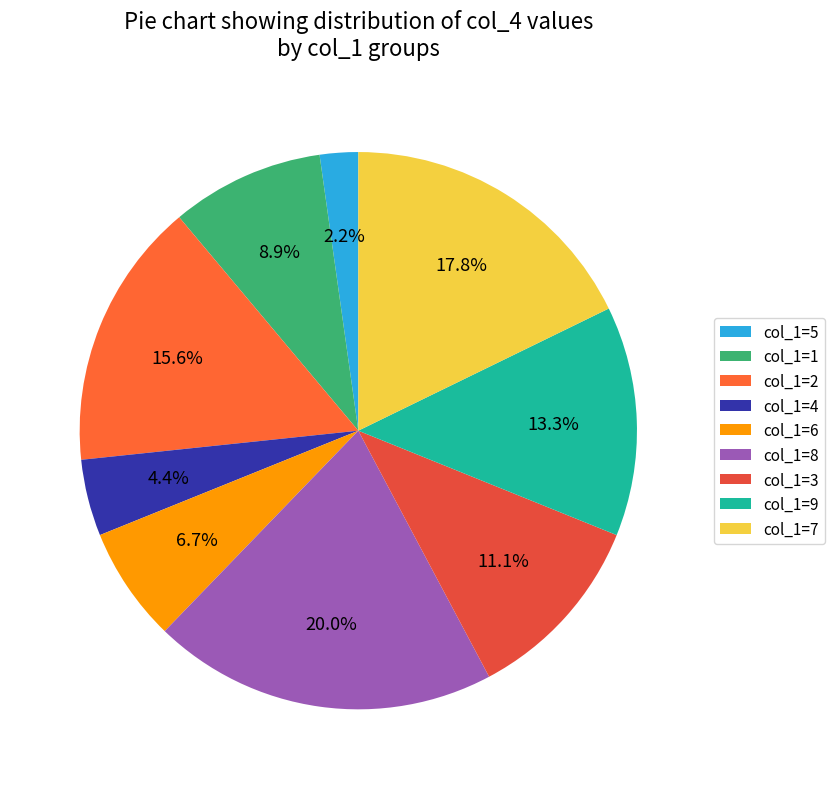

Count the number of slices in the pie.

9